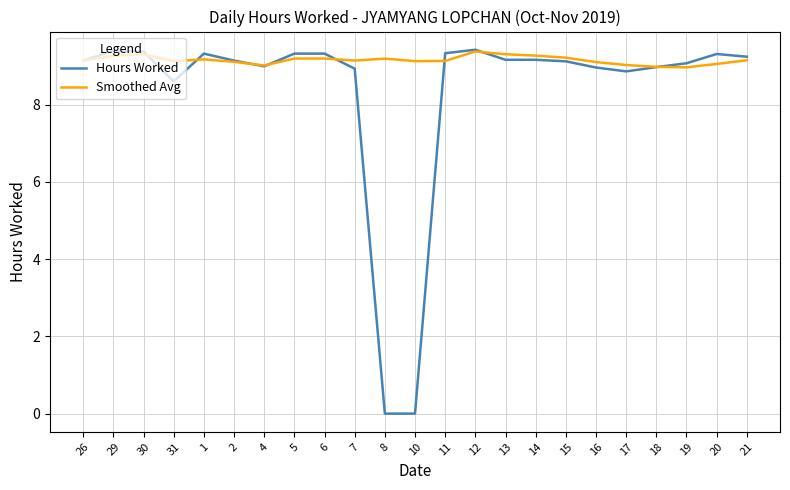

Rank the series by their average value, from highest to lowest.

Smoothed Avg, Hours Worked